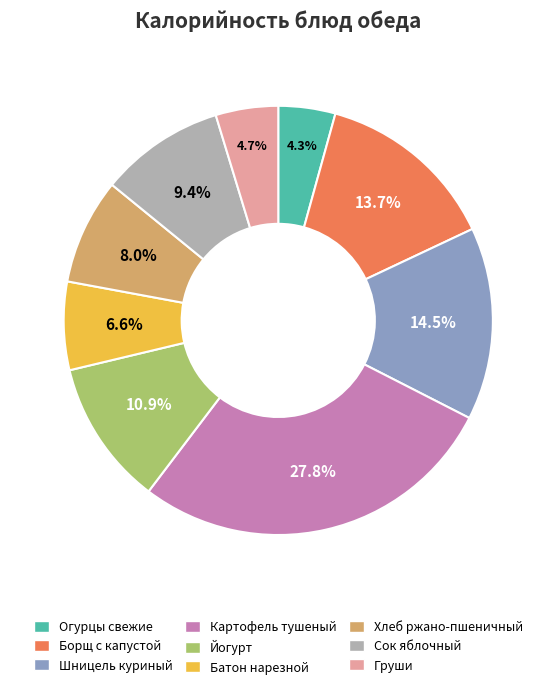

Is there a majority slice in this chart?

No